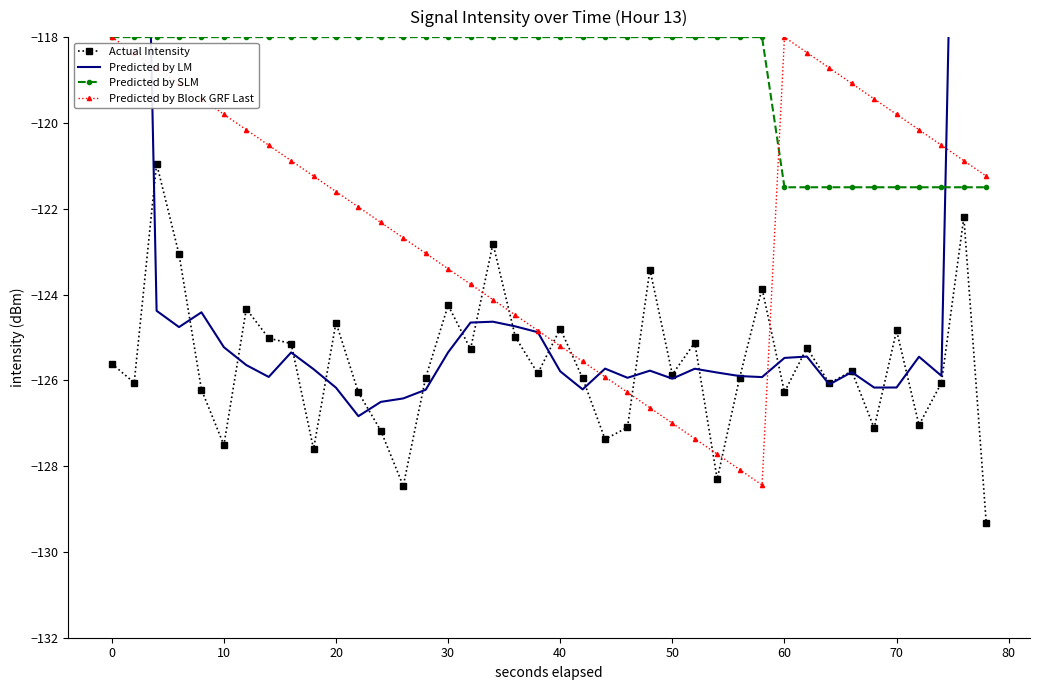

What is the total value across all series at 30?

-488.1